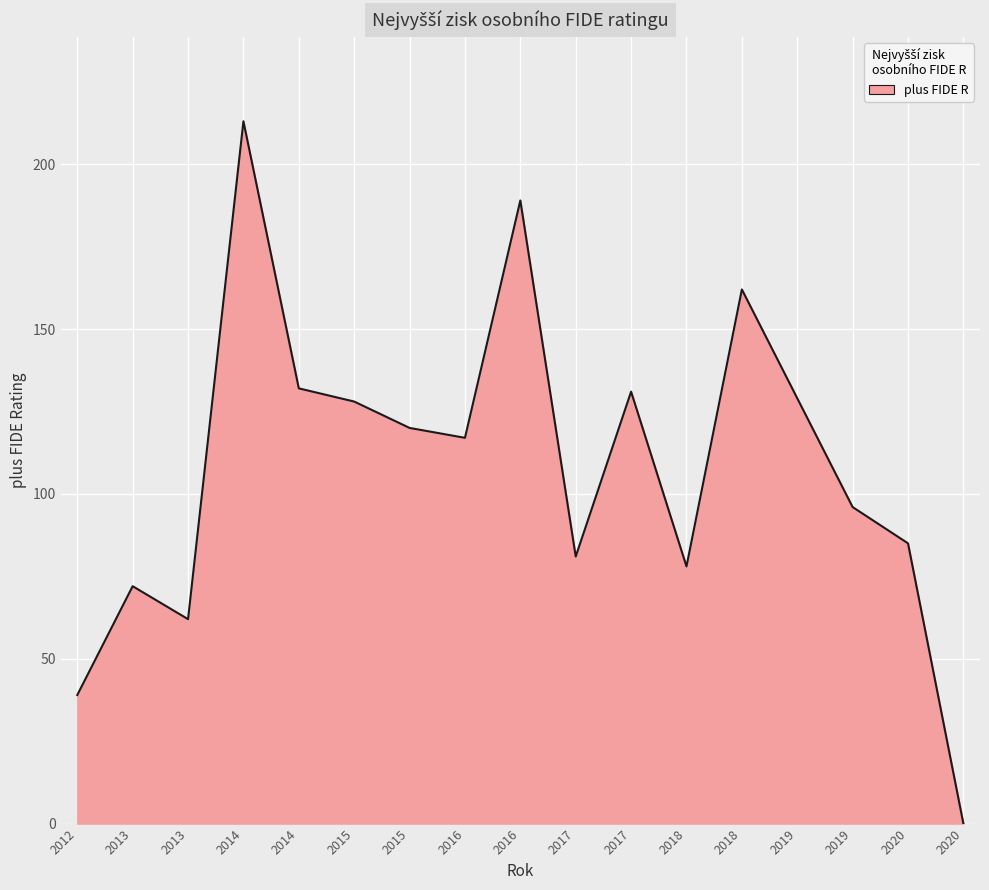

Is this an area chart (filled region under the line)?

Yes